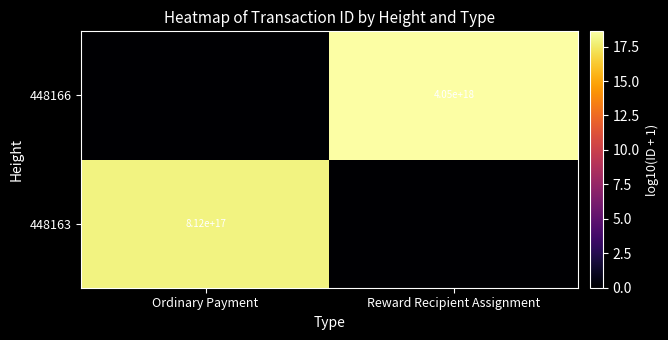

Is it true that 448166 equals 4050000000000000000 at Reward Recipient Assignment?

True